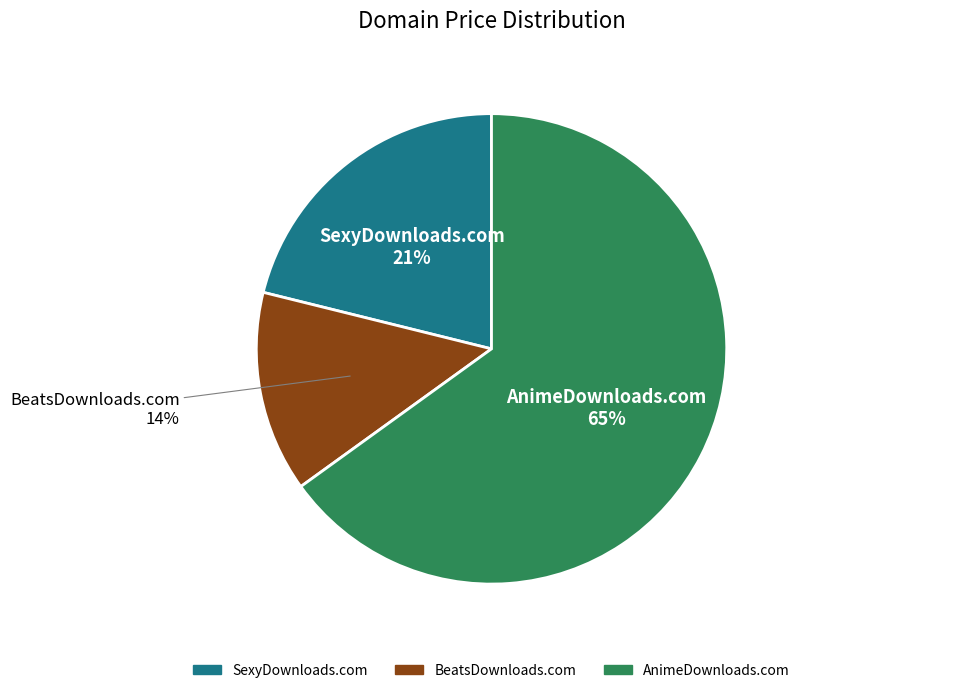

What is the smallest slice in the pie chart?

BeatsDownloads.com